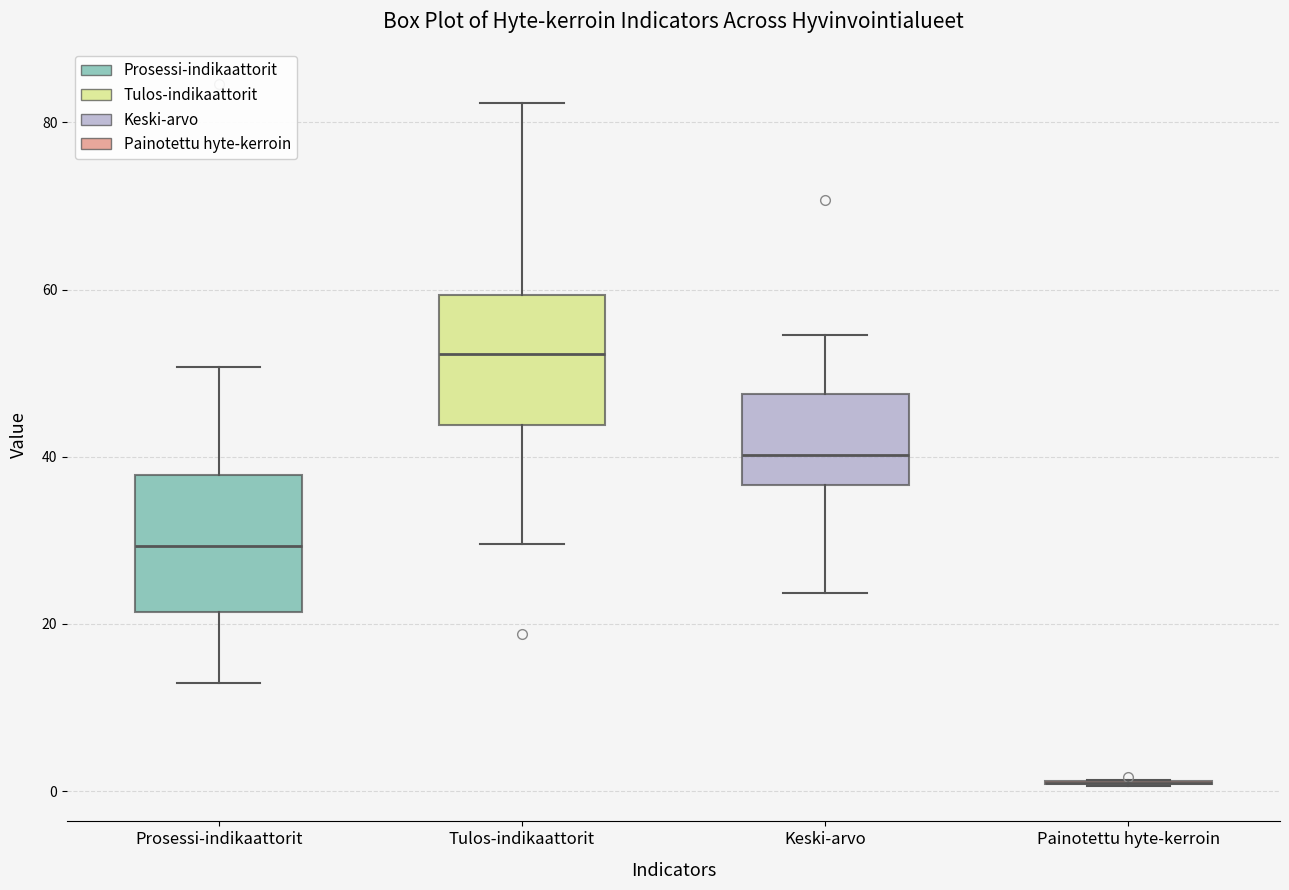

Reading left to right, transcribe this box plot: for each box, give where its median line is, the range the box spans, and where its two whiskers end, as read against the y-axis. The values are not printed on the chart, so give them approximately, as read against the axis.

Prosessi-indikaattorit: median 30, box 22 to 38, whiskers 12 to 50
Tulos-indikaattorit: median 52, box 44 to 60, whiskers 30 to 82
Keski-arvo: median 40, box 36 to 48, whiskers 24 to 54
Painotettu hyte-kerroin: box collapsed to a line at 0, whiskers 0 to 2